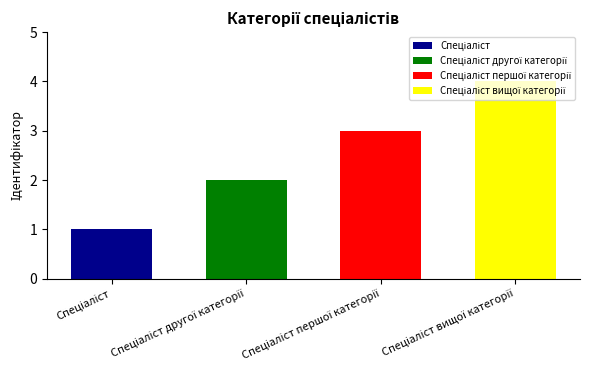

How many bars are there in total?

4